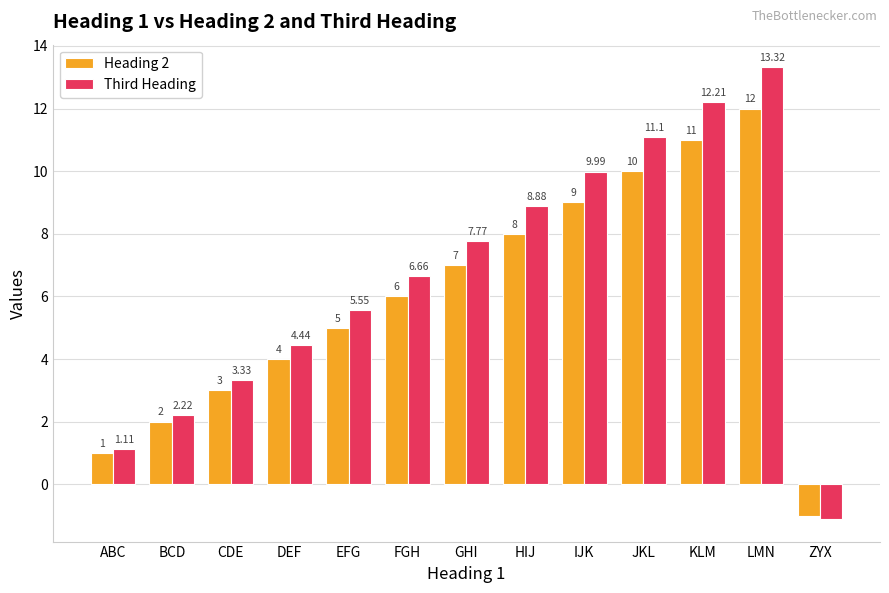

Between BCD and JKL, which series saw the biggest shift?

Third Heading